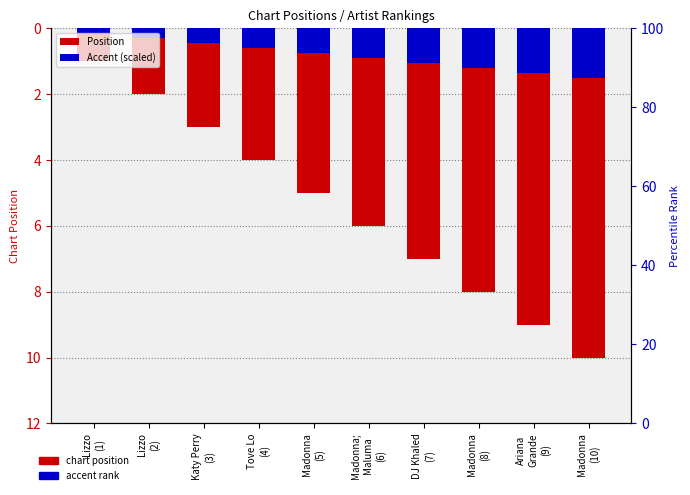

What is the label of the 3rd bar from the left?

Katy Perry
(3)